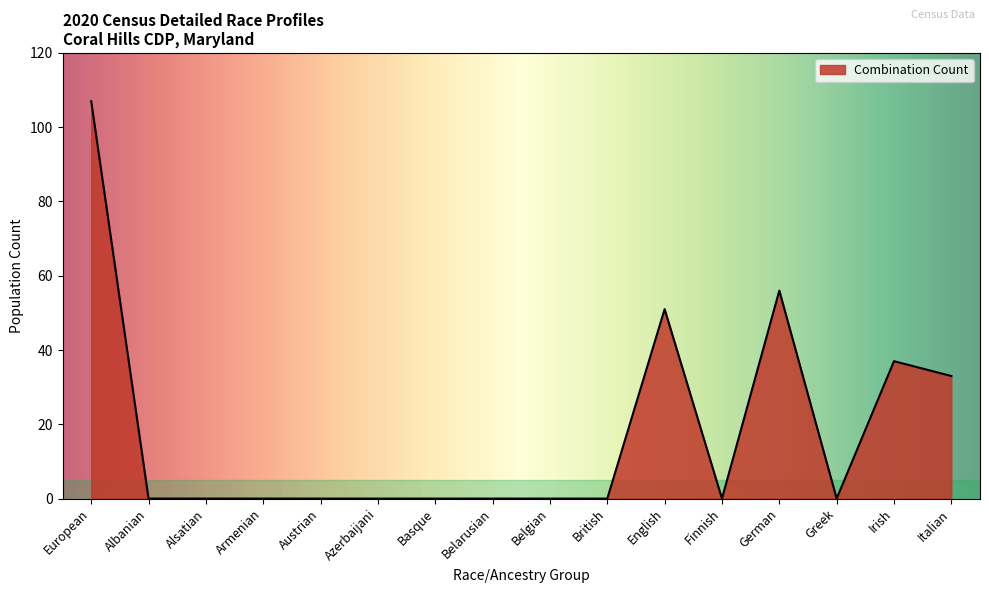

Which category has the highest value across all series?

European